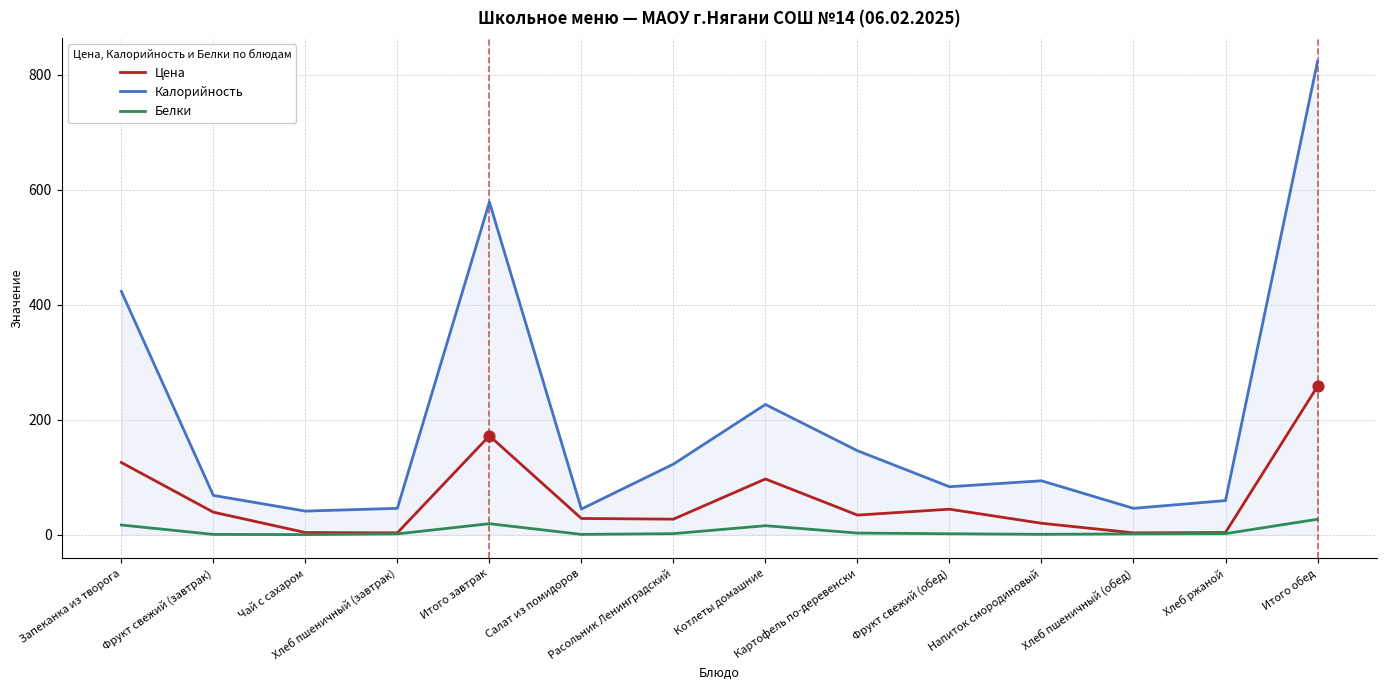

Is the value of Калорийность at Фрукт свежий (завтрак) greater than the value of Цена at Картофель по-деревенски?

Yes